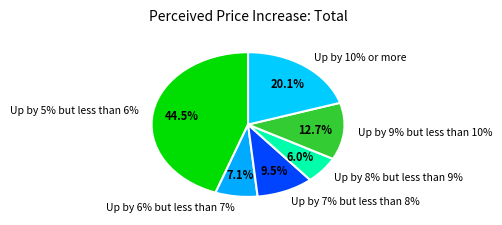

Does Up by 7% but less than 8% account for over 50% of the chart?

No